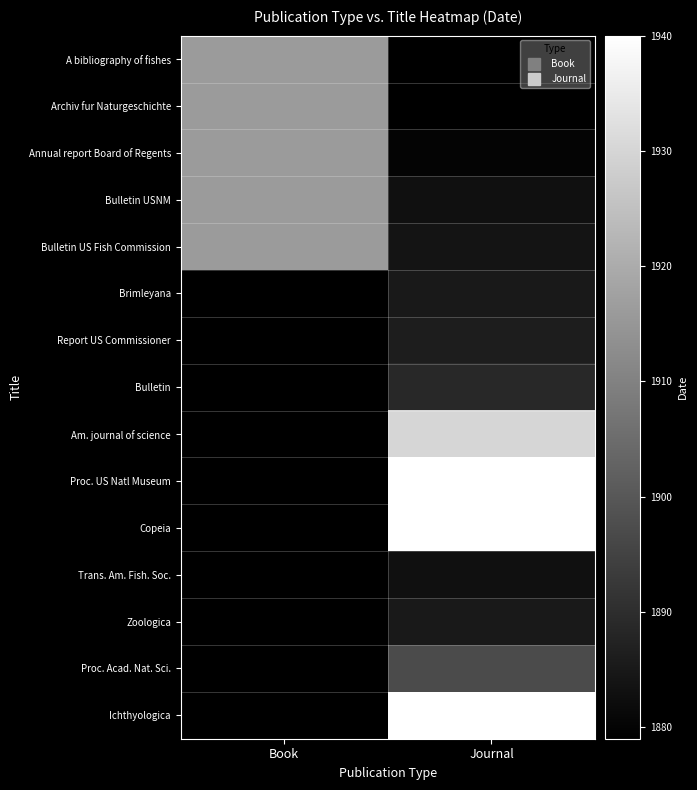

The value of Proc. Acad. Nat. Sci. at Journal is 1897.0. True or false?

True